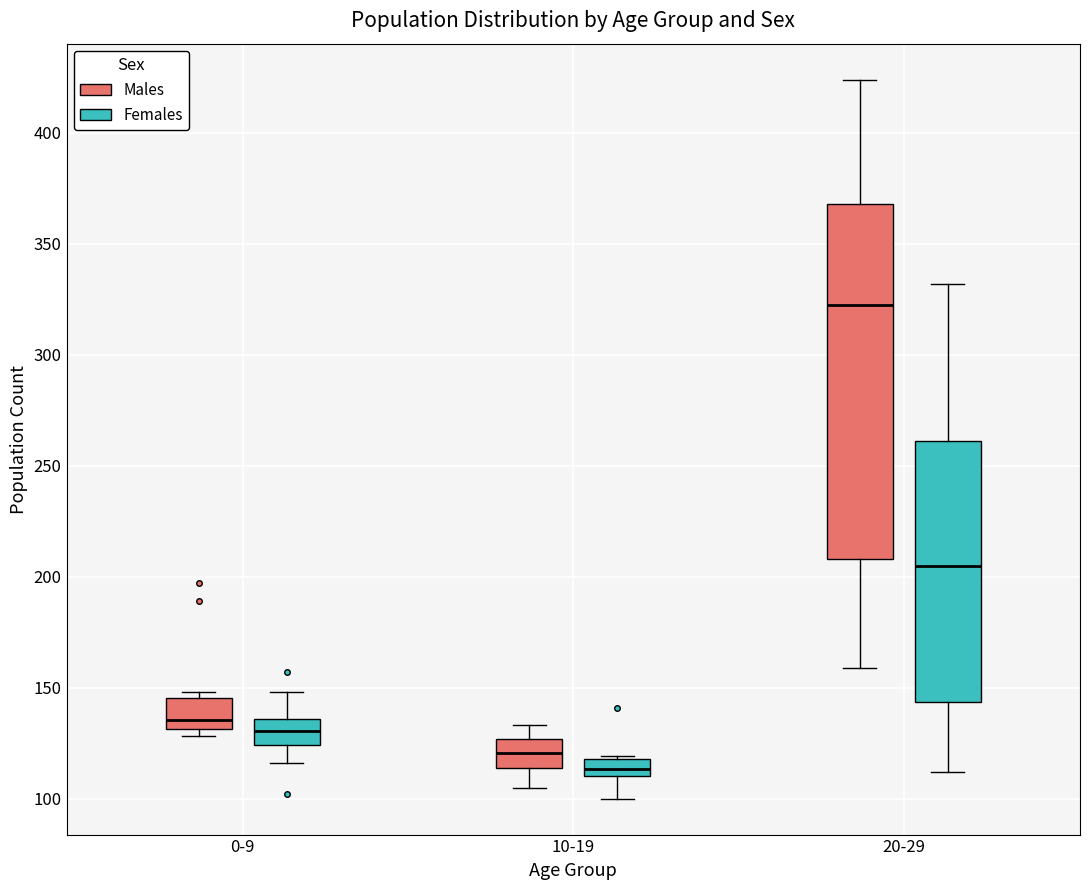

Which box has the highest median line?

20-29 (Males)